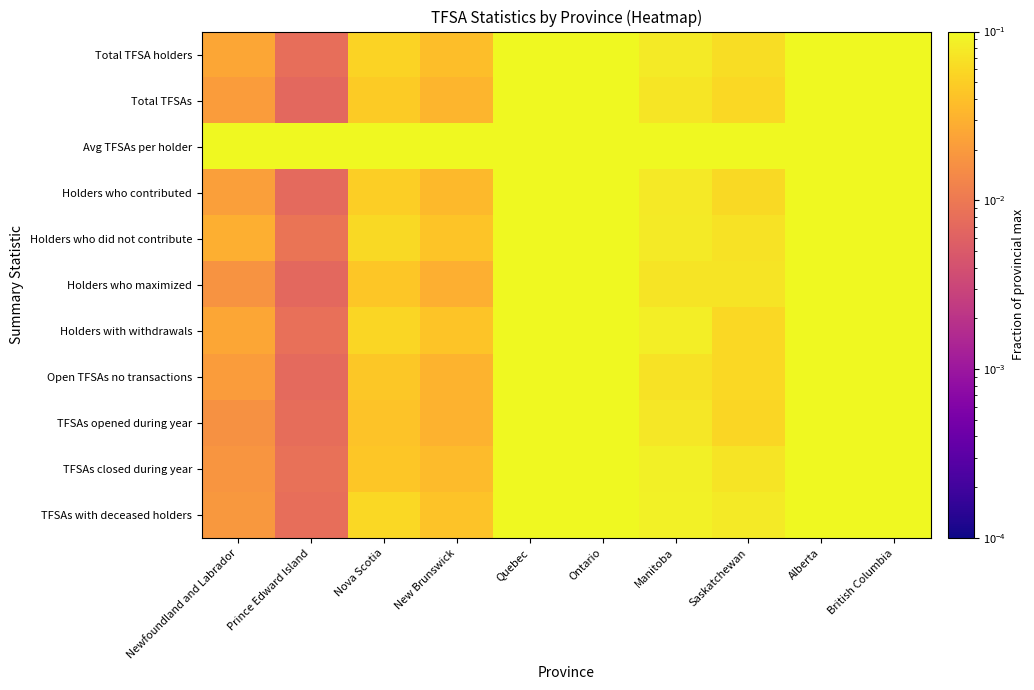

At how many categories does at least one series exceed 0?

10